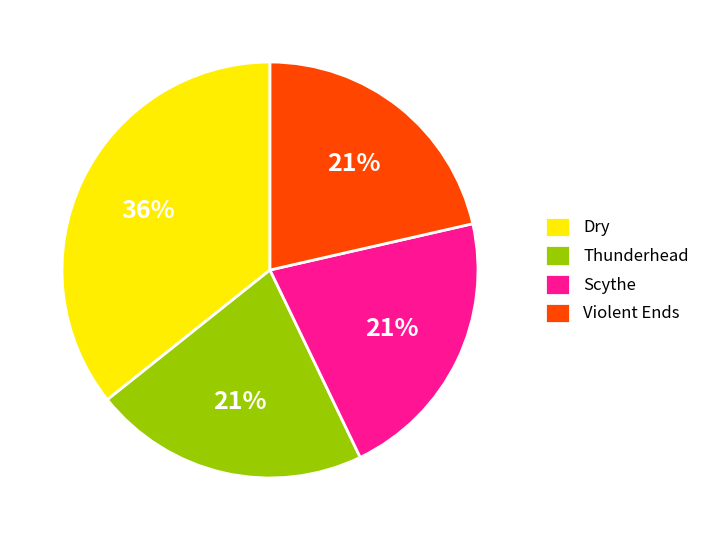

Which category has the biggest portion of the pie?

Dry